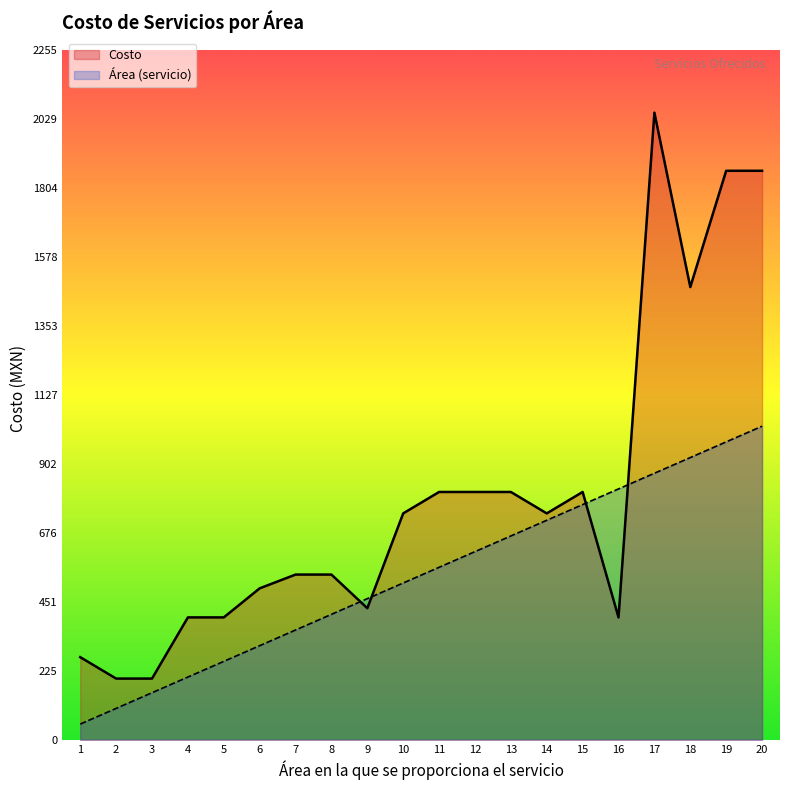

In Costo, how many points are higher than both neighbors (excluding endpoints)?

2